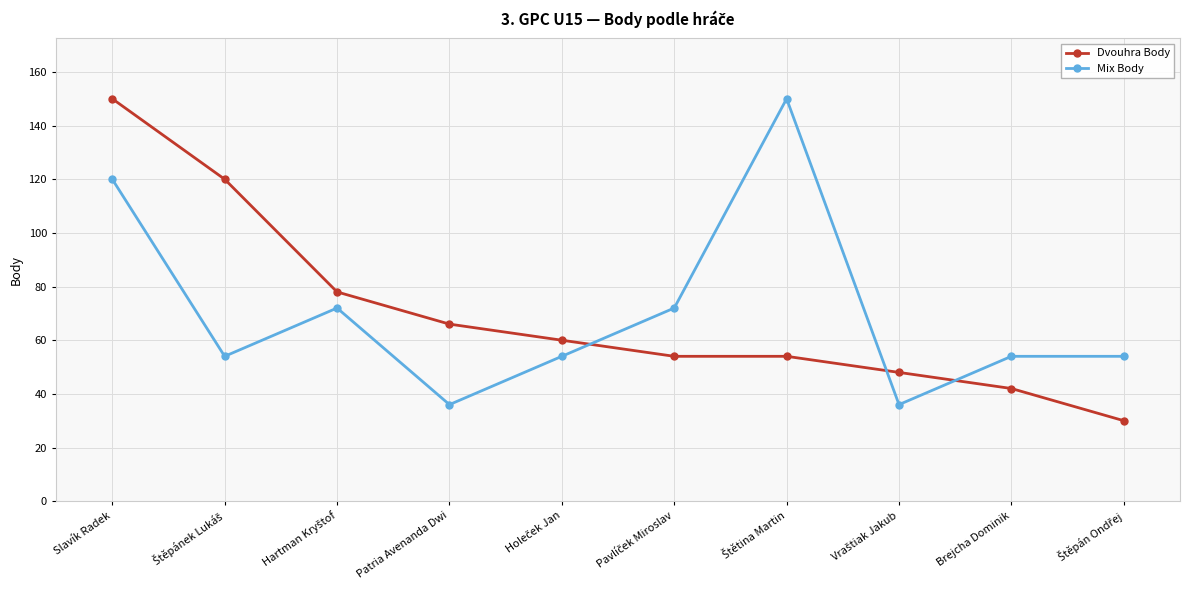

True or false: Mix Body has a value of 54 at Brejcha Dominik.

True